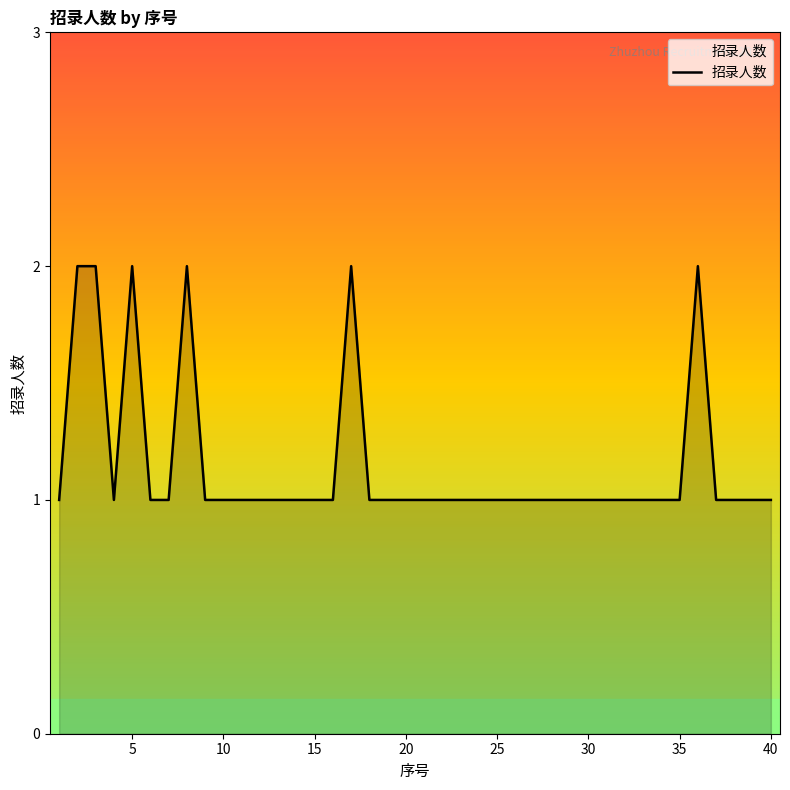

Does the chart have visible grid lines?

No